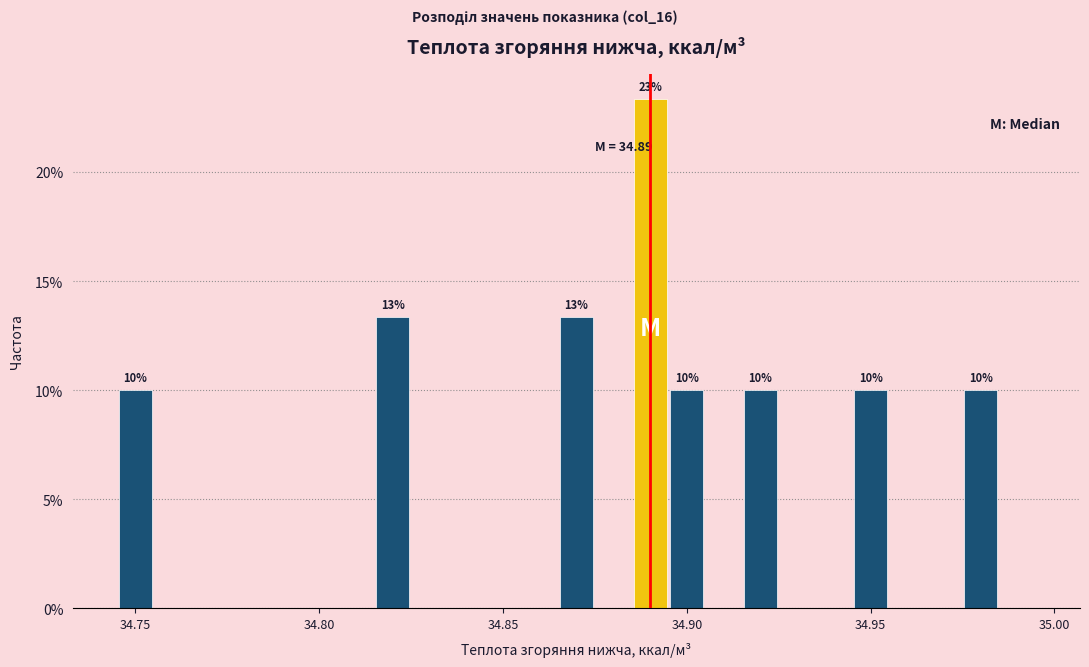

Around what value on the x-axis is the tallest bar? Give the approximate position of its centre, as read against the axis.

34.890